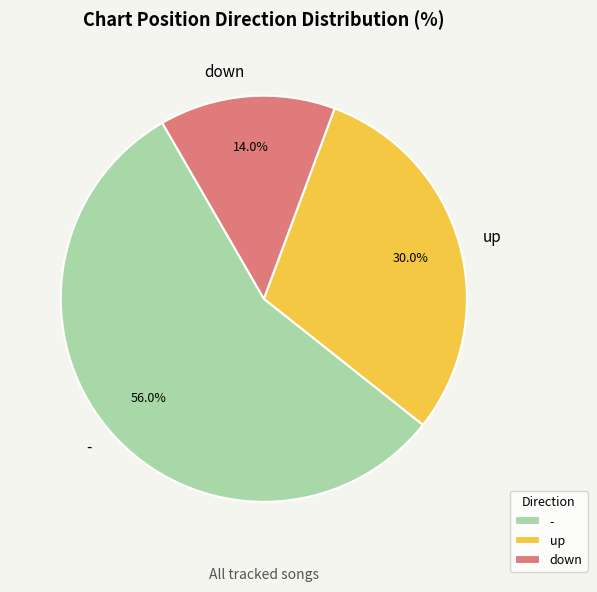

What is the total percentage of down and up?

44.0%